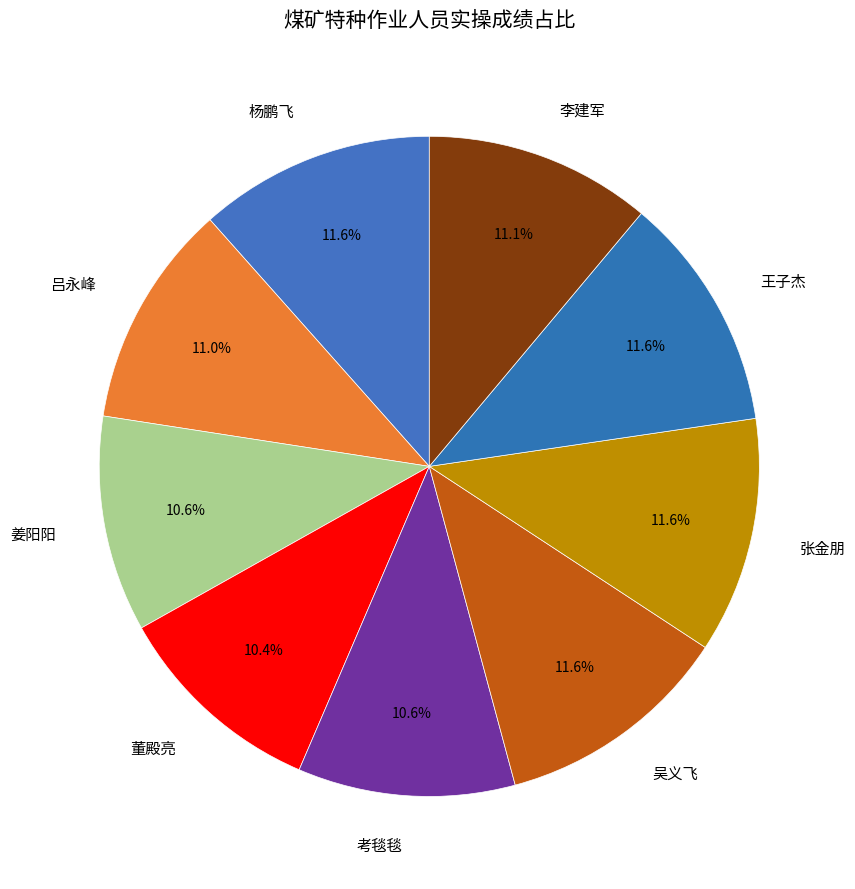

Is there a majority slice in this chart?

No